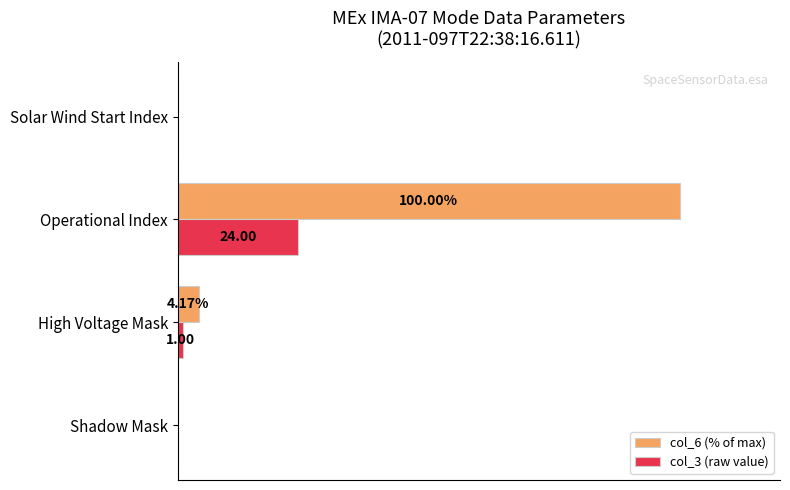

At which label is col_6 (% of max) closest to 50?

High Voltage Mask